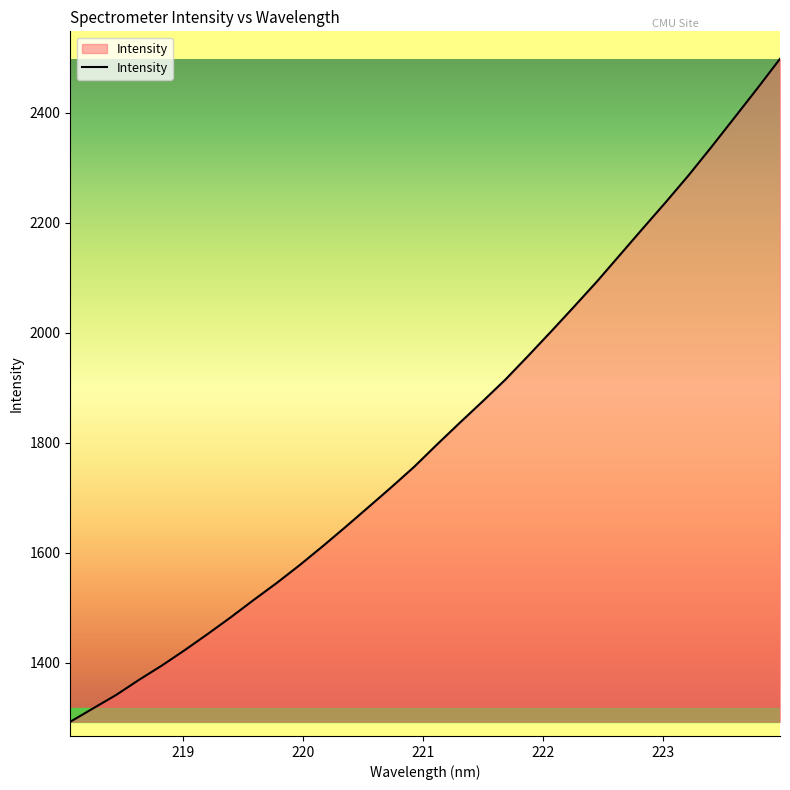

What is the difference between the second highest and minimum values?

1150.8